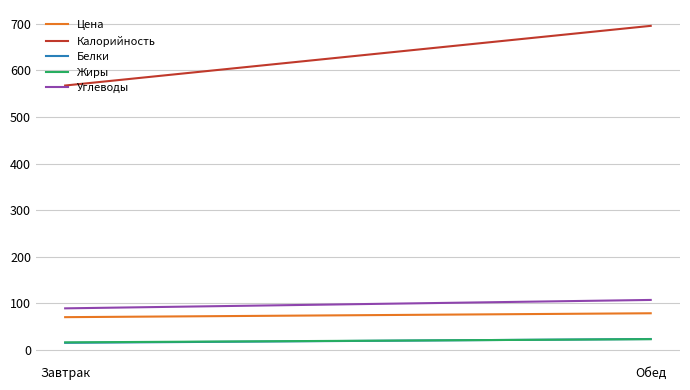

What is the value of the Жиры point at the 2nd from the left?

23.3